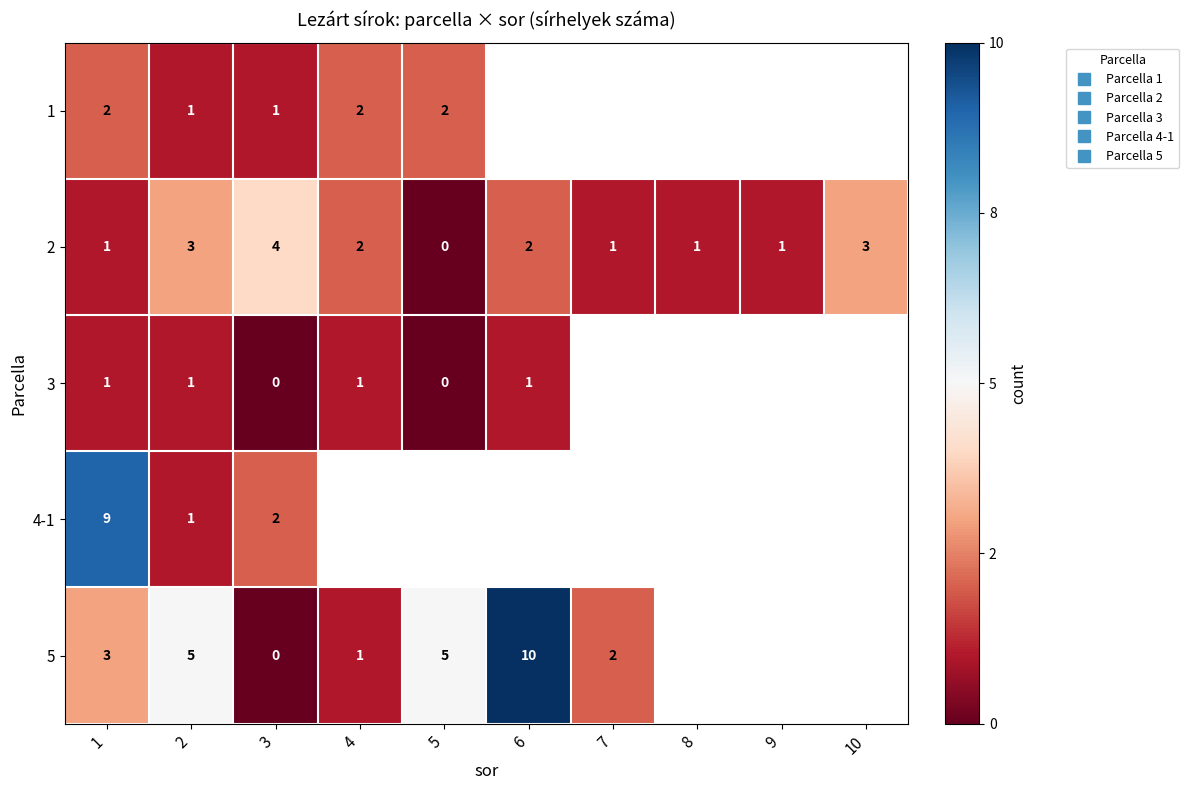

At how many categories does at least one series exceed 0?

2